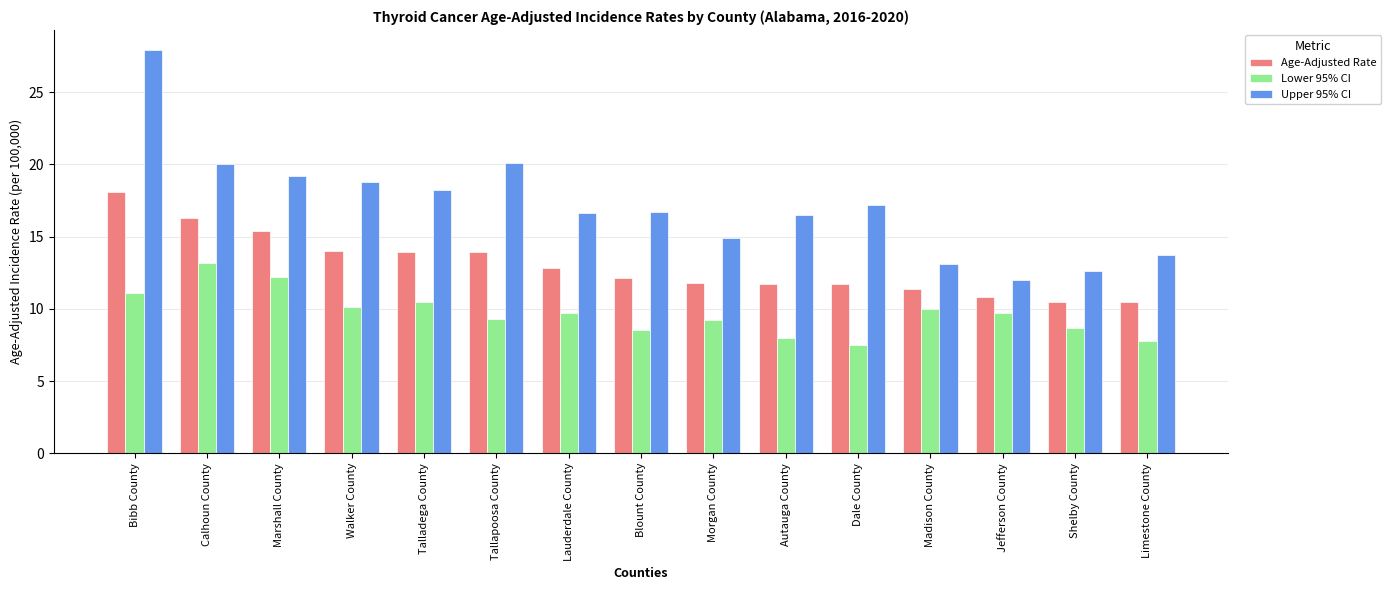

What is the label of the 12th bar from the right?

Walker County